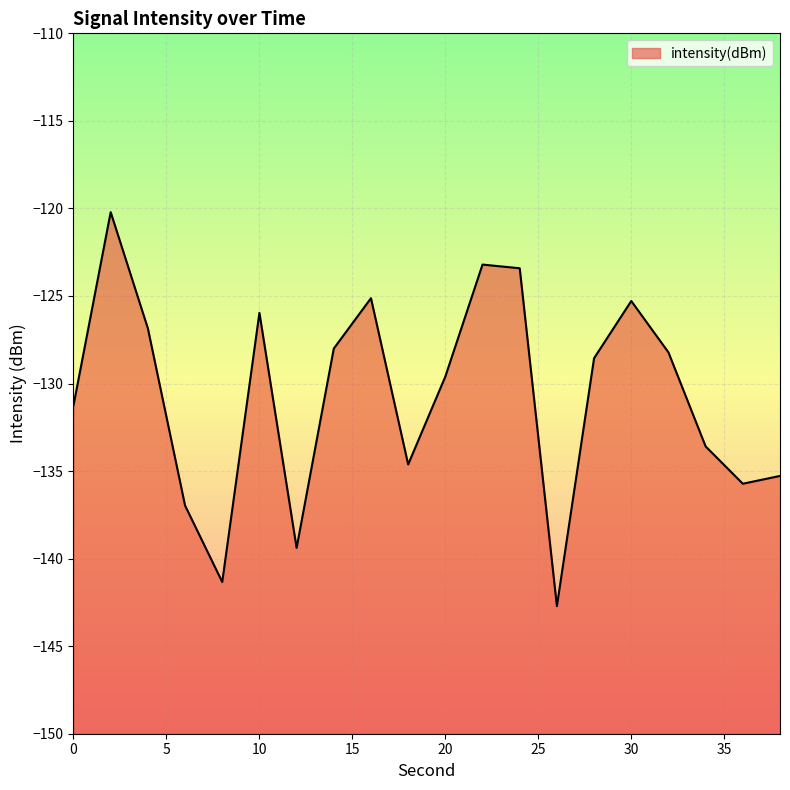

How many values are below -128?

13